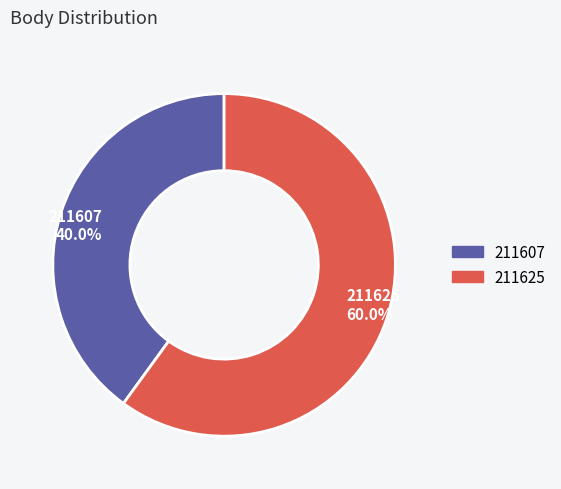

Which slice is the smallest?

211607